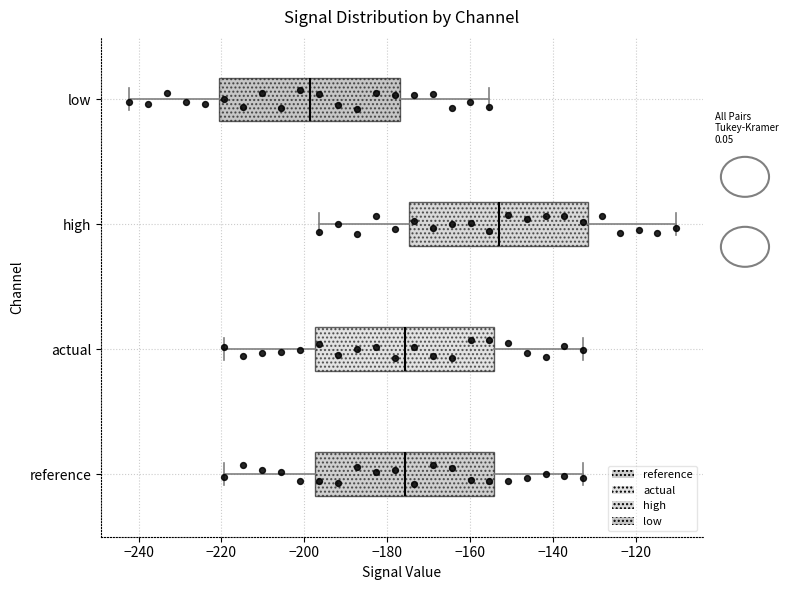

Where does the median line of the box for reference sit on the x-axis? The values are not printed on the chart, so give them approximately, as read against the axis.

-176